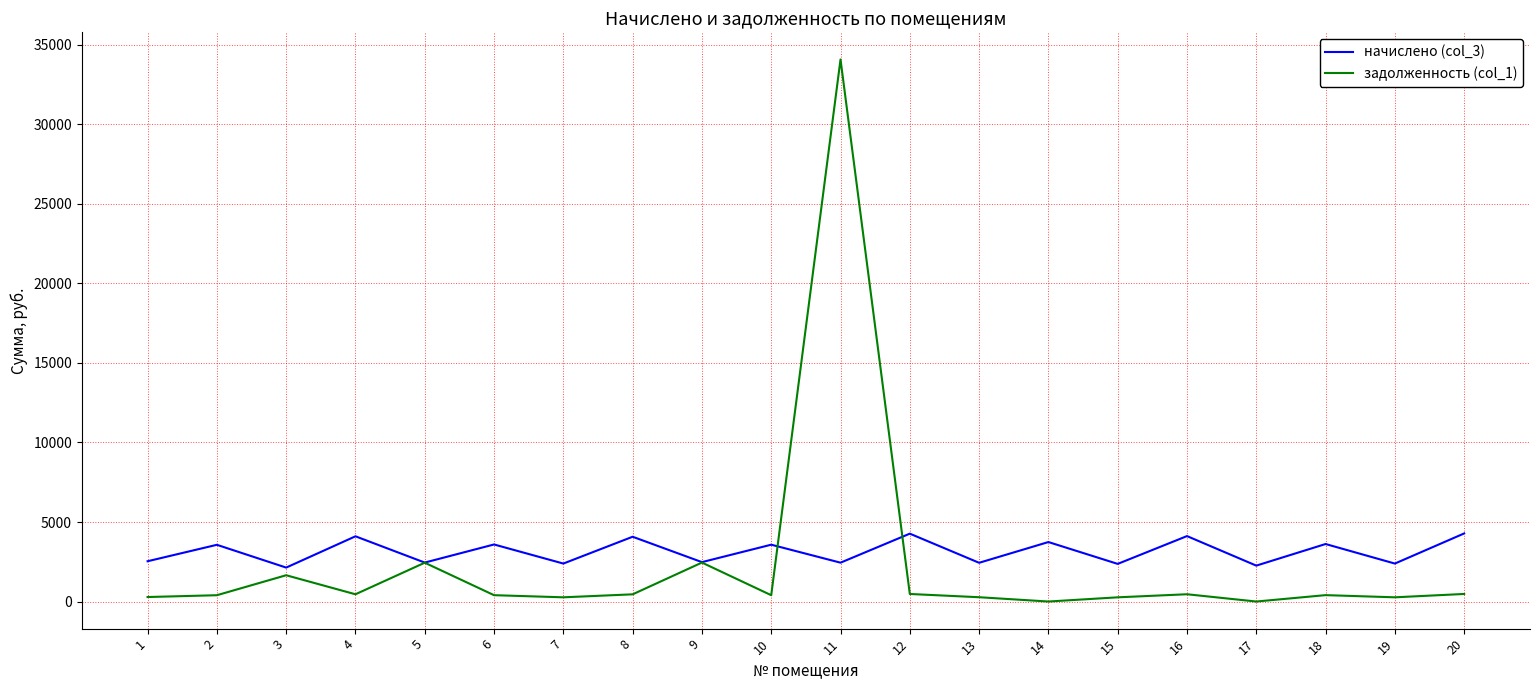

At which category does the chart reach its peak across all series?

11